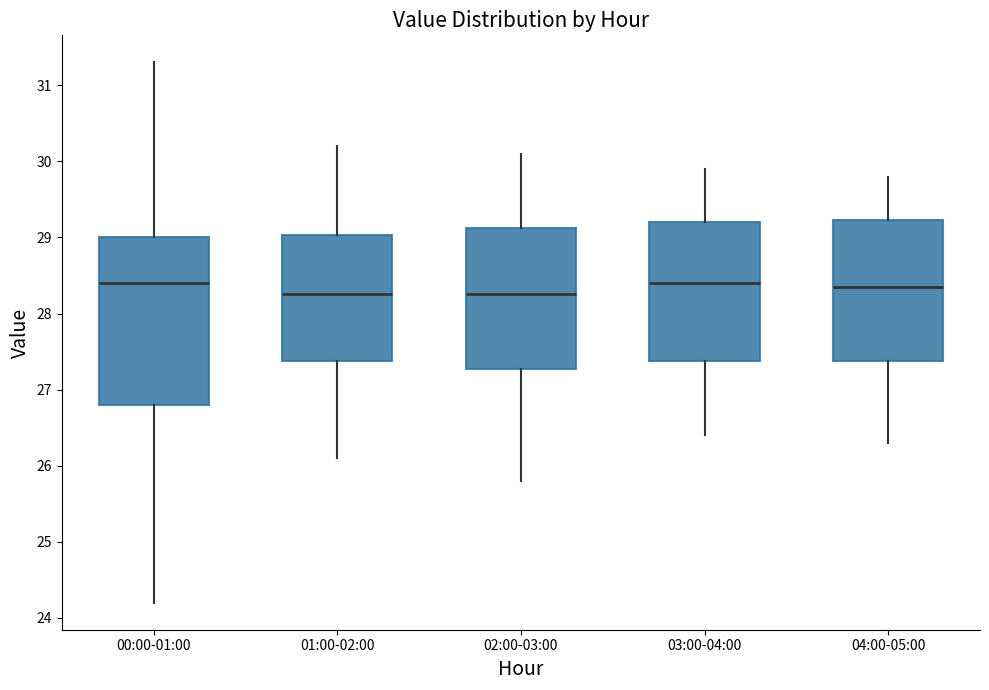

Reading left to right, read every box against the y-axis: the position of its median line, the range the box covers, and the ends of its whiskers. The values are not printed on the chart, so give them approximately, as read against the axis.

00:00-01:00: median 28.4, box 26.8 to 29.0, whiskers 24.2 to 31.3
01:00-02:00: median 28.3, box 27.4 to 29.0, whiskers 26.1 to 30.2
02:00-03:00: median 28.3, box 27.3 to 29.1, whiskers 25.8 to 30.1
03:00-04:00: median 28.4, box 27.4 to 29.2, whiskers 26.4 to 29.9
04:00-05:00: median 28.4, box 27.4 to 29.2, whiskers 26.3 to 29.8